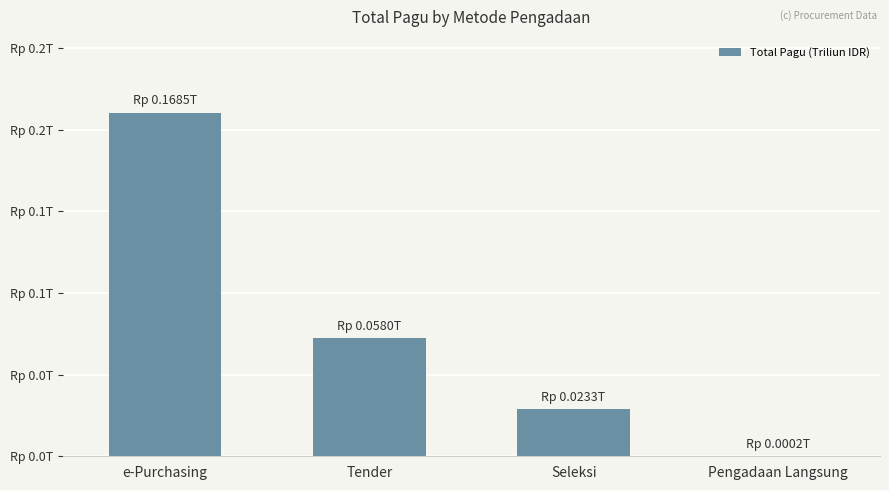

Is it true that the value at e-Purchasing is 0.2?

True